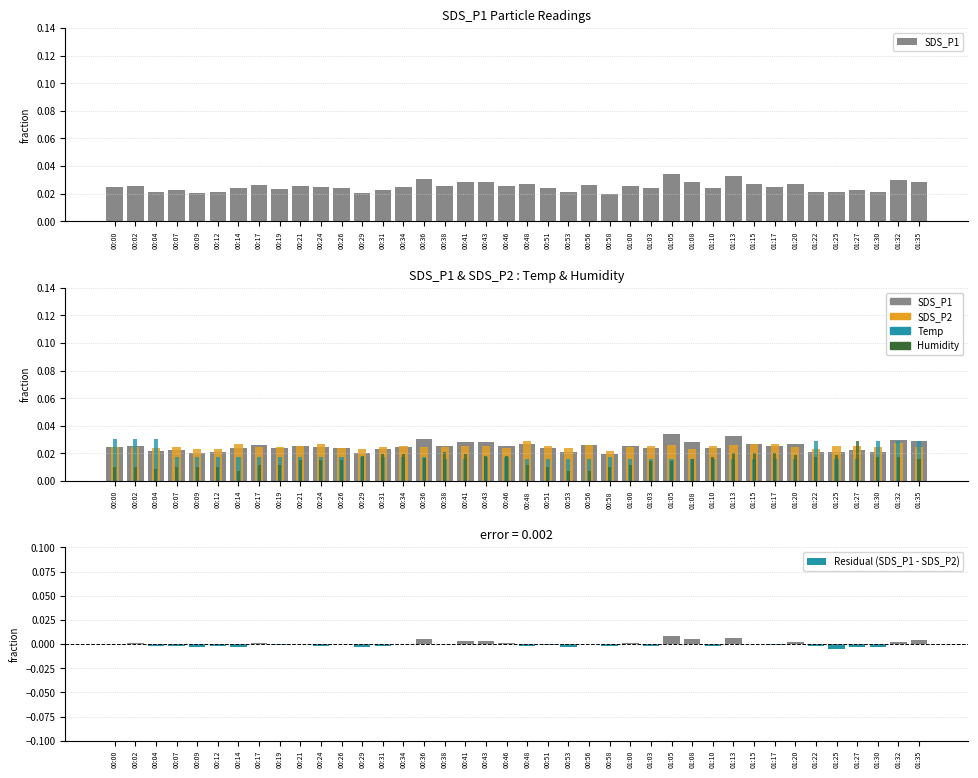

List the labels in order of Temp value, largest first.

00:00, 00:02, 00:04, 01:22, 01:30, 01:32, 01:35, 00:07, 00:09, 00:12, 00:14, 00:17, 00:19, 00:21, 00:24, 00:26, 00:29, 00:31, 00:34, 00:36, 00:43, 00:46, 00:58, 00:38, 00:41, 00:48, 00:51, 00:53, 00:56, 01:00, 01:03, 01:05, 01:08, 01:10, 01:13, 01:15, 01:17, 01:20, 01:25, 01:27